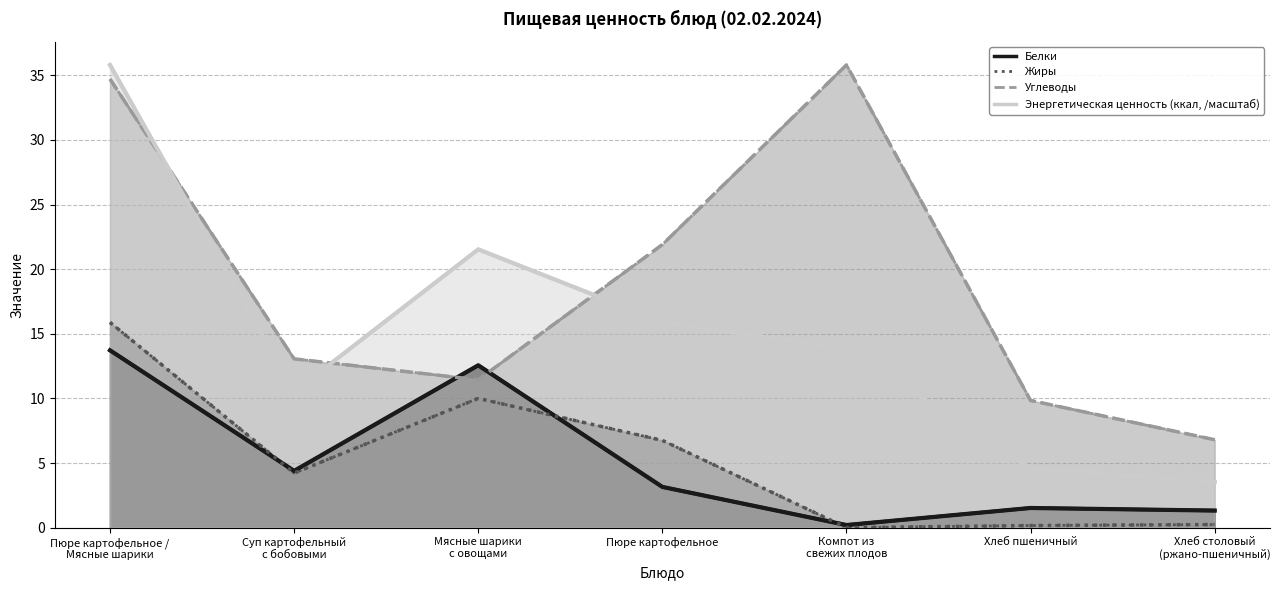

True or false: Белки has a value of 1.5 at Хлеб пшеничный.

True